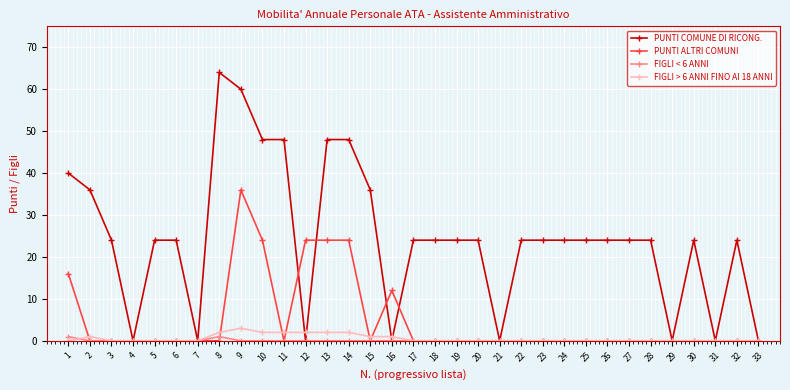

Which series changed the most between 5 and 15?

PUNTI COMUNE DI RICONG.